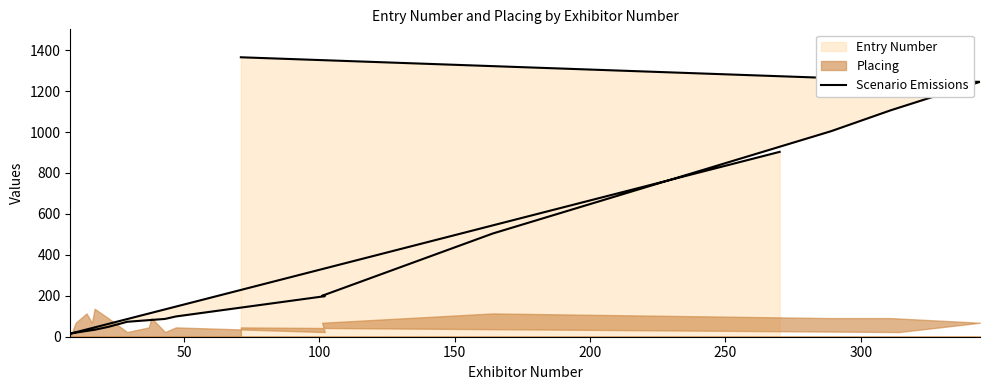

Reading left to right, list all the values displayed in this chart.

903	15	20	28	32	34	48	73	81	82	87	99	198	200	504	1004	1106	1245	1252	1365